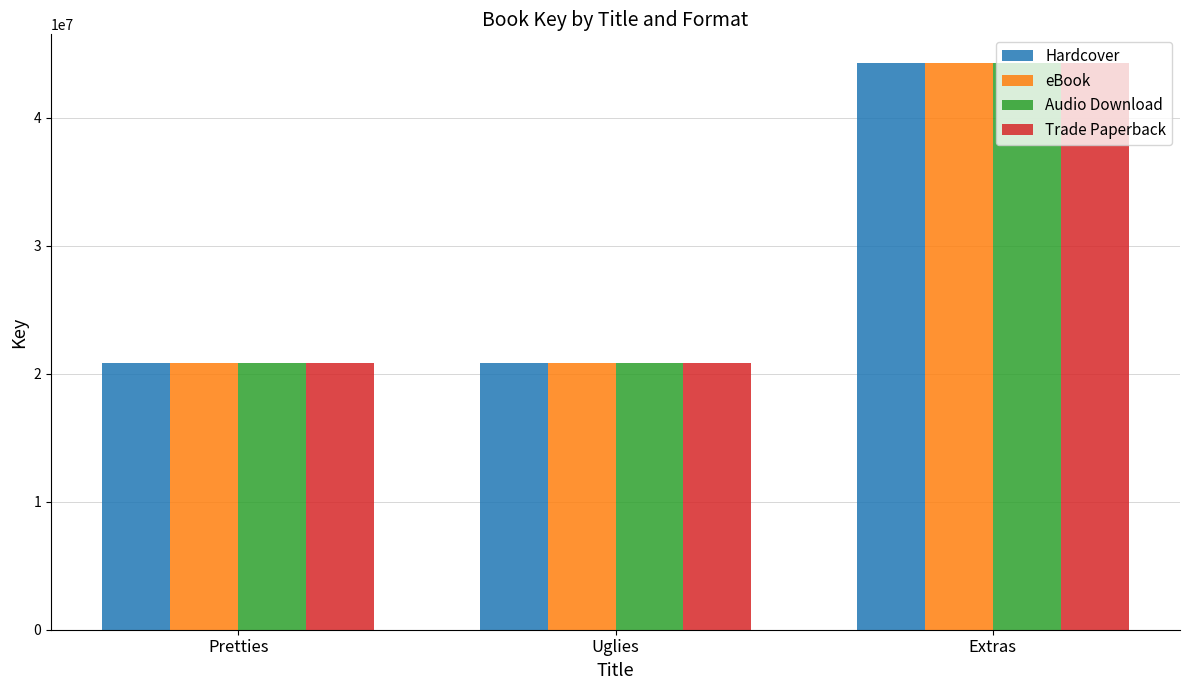

The Audio Download series shows 32811583 at Uglies. True or false?

False